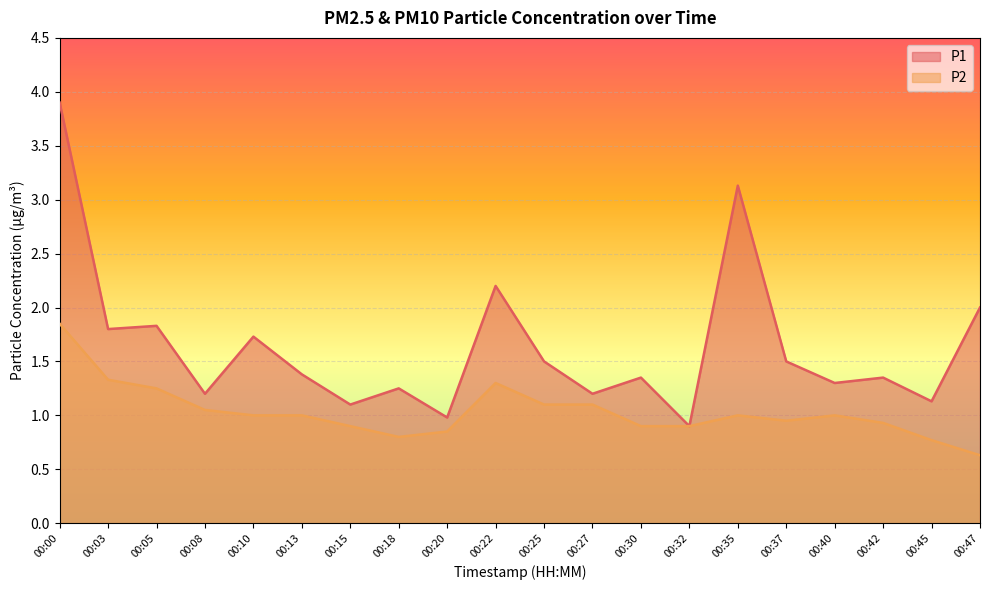

At how many categories does at least one series exceed 3?

2